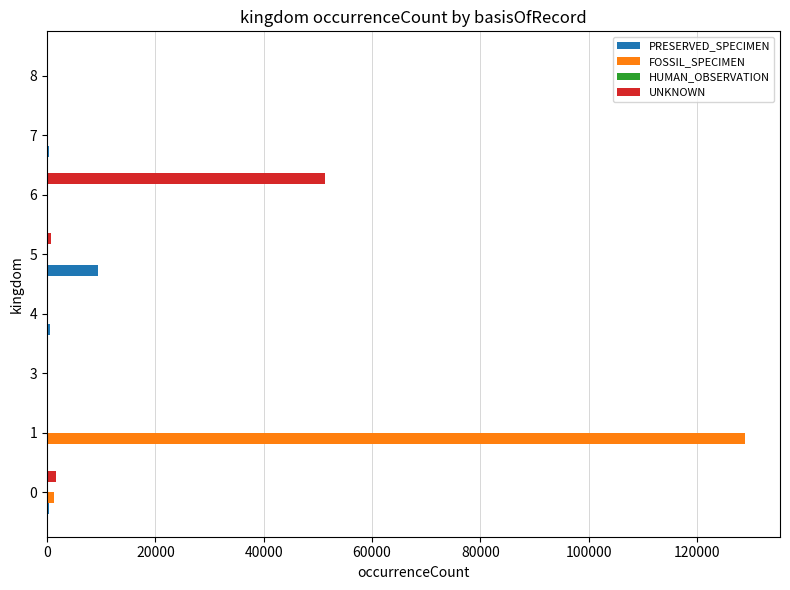

What is the maximum value for FOSSIL_SPECIMEN?

128873